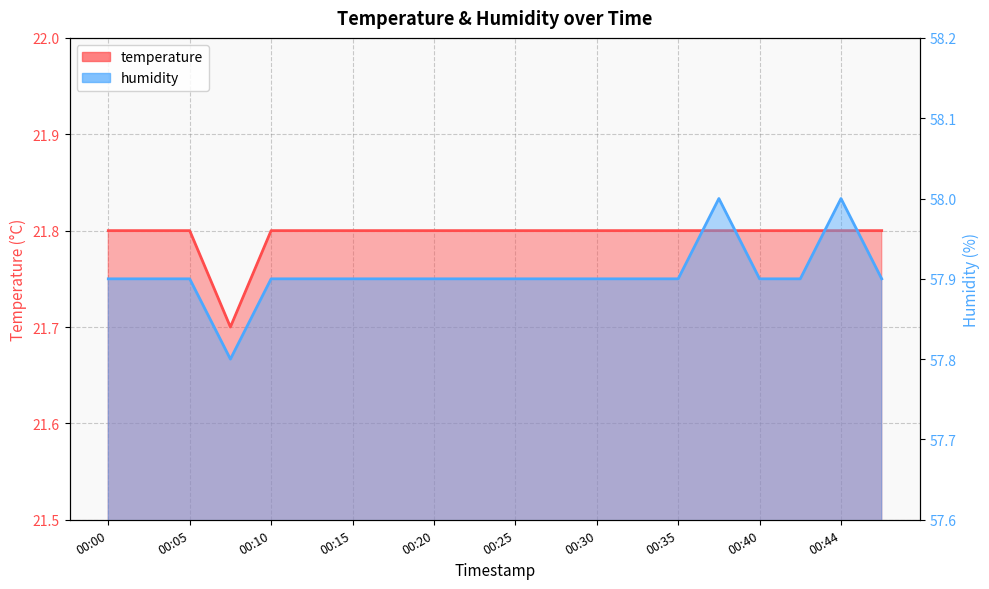

What is the difference between the highest and lowest values at 00:35?

36.1